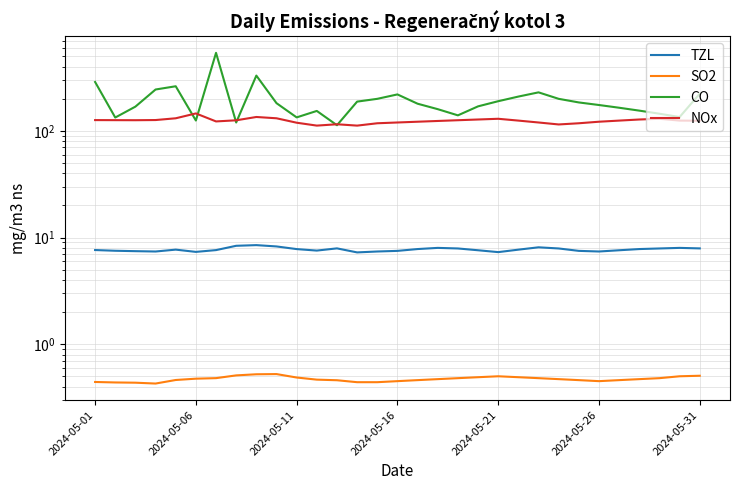

Read the NOx value at 2024-05-11.

119.4